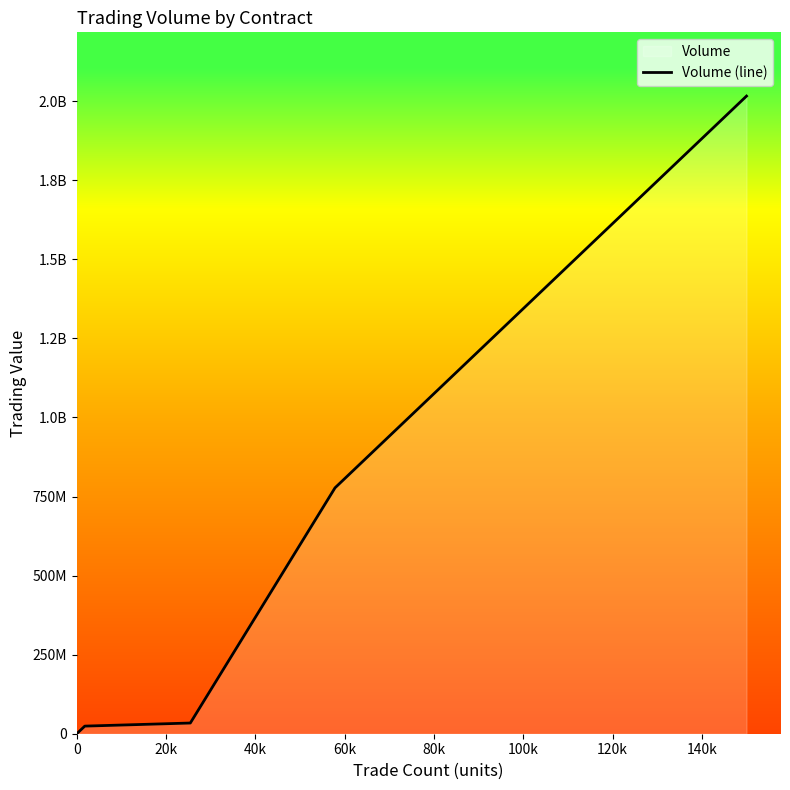

How many values are below 67010?

6